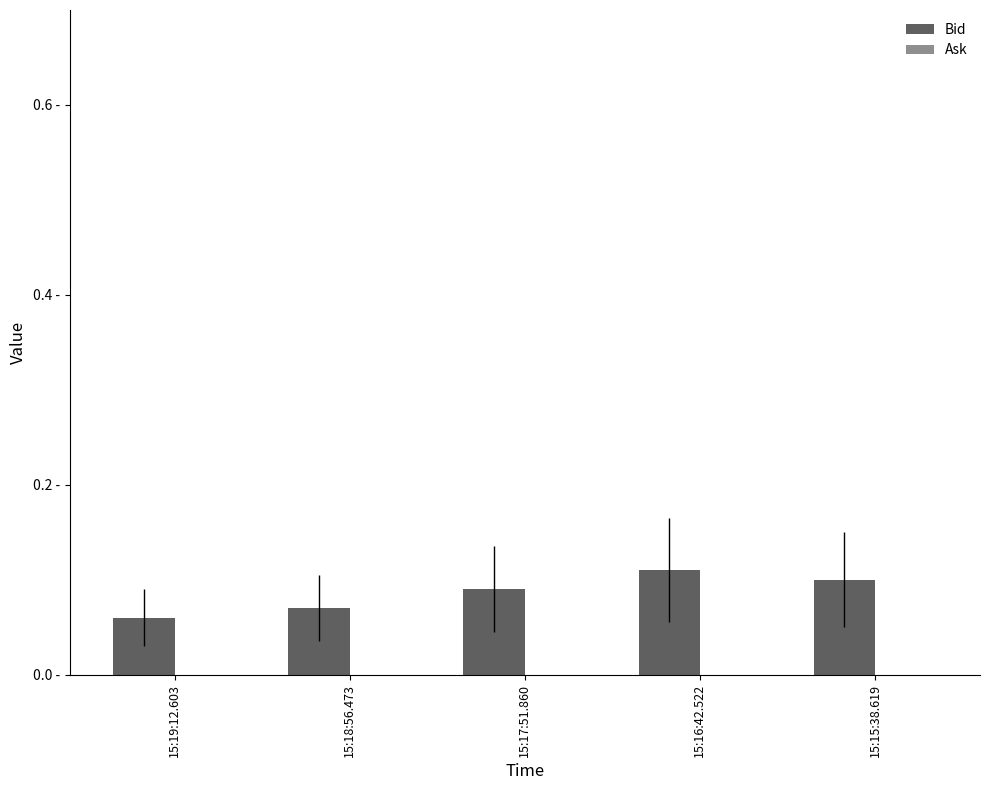

Reading left to right, list all the values displayed in this chart.

Bid: 15:19:12.603=0.1	15:18:56.473=0.1	15:17:51.860=0.1	15:16:42.522=0.1	15:15:38.619=0.1
Ask: 15:19:12.603=0.0	15:18:56.473=0.0	15:17:51.860=0.0	15:16:42.522=0.0	15:15:38.619=0.0